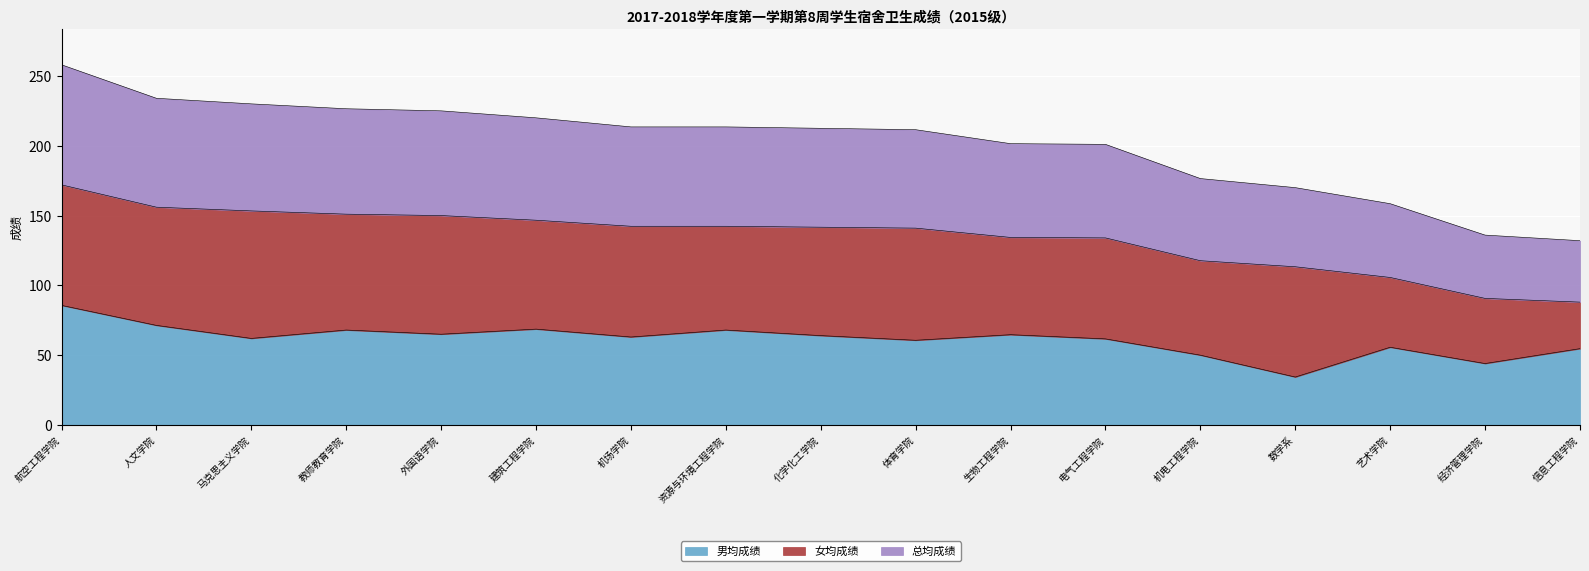

The 男均成绩 series shows 71.3 at 人文学院. True or false?

True